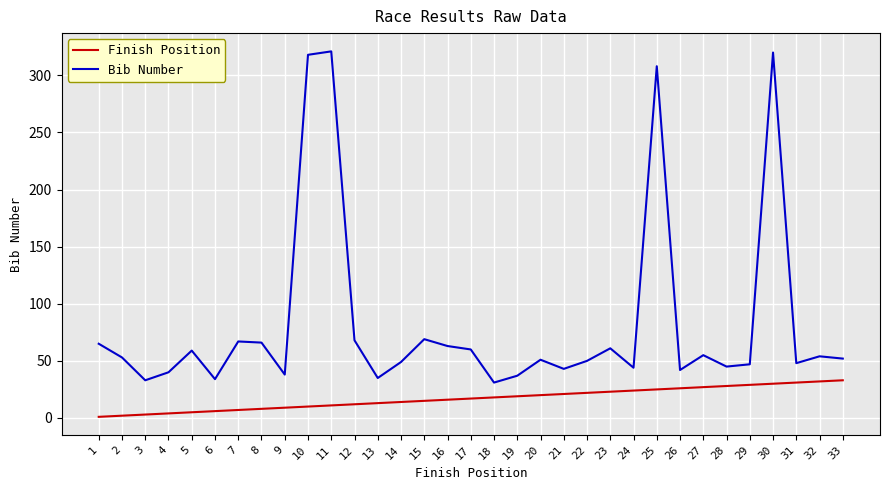

List the series in order of their peak value, lowest first.

Finish Position, Bib Number